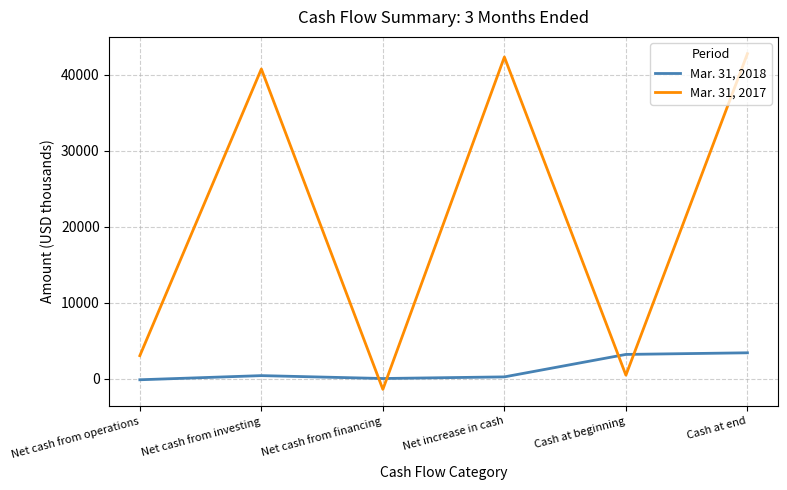

What position from the right is Net increase in cash?

3